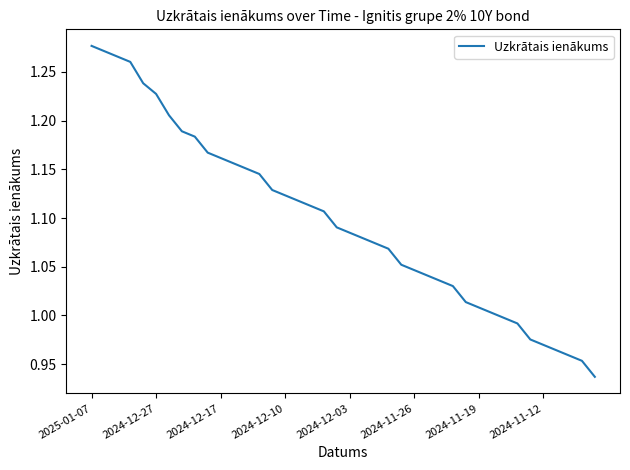

At which category does the chart reach its minimum across all series?

39